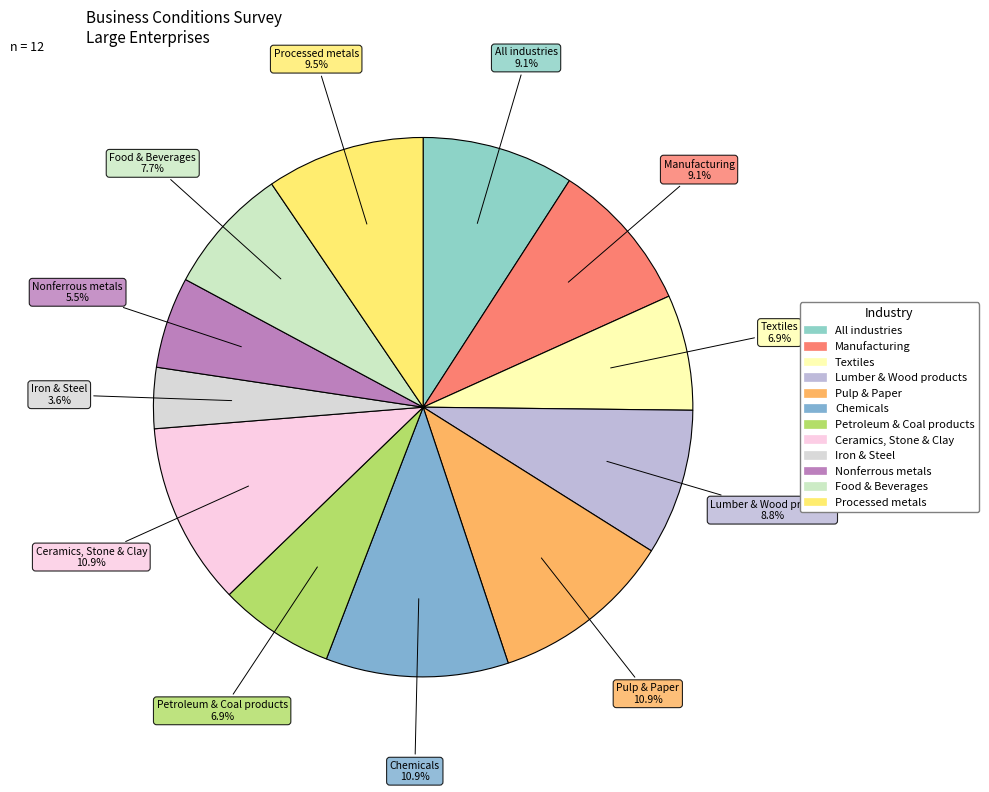

Approximately how many times larger is the value at Processed metals compared to Chemicals?

0.9